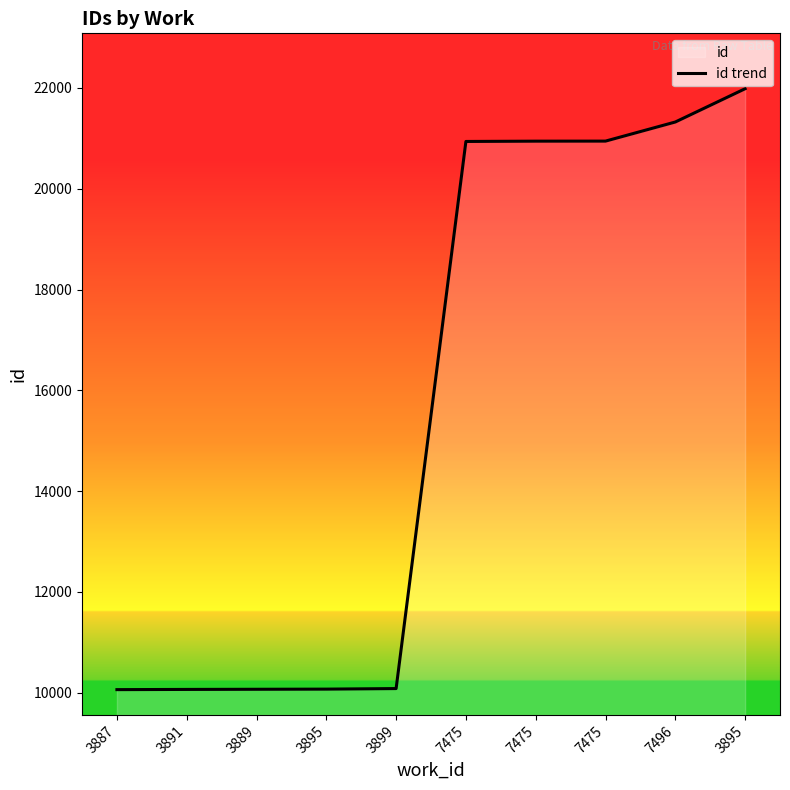

List the labels in order of value, largest first.

3895, 7496, 7475, 7475, 7475, 3899, 3895, 3889, 3891, 3887